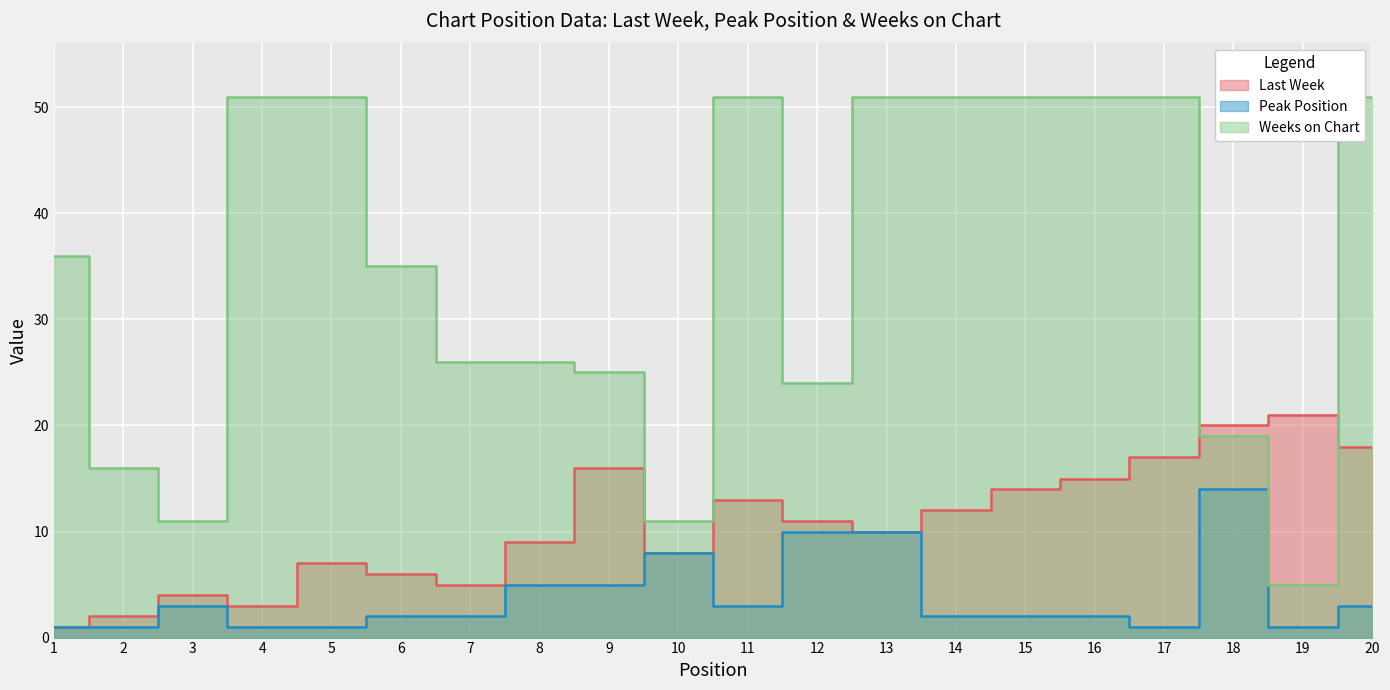

What is the difference between the second highest and minimum values in the Weeks on Chart series?

46